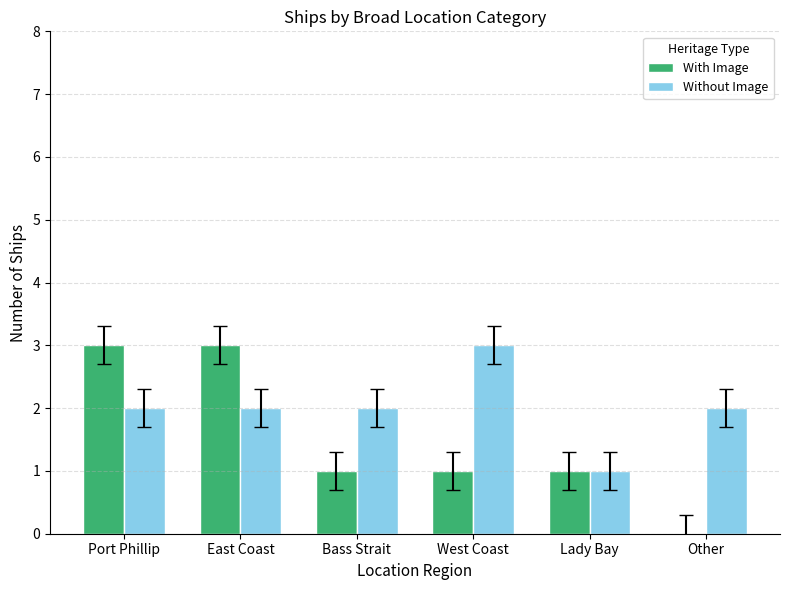

The value of With Image at East Coast is 4. True or false?

False